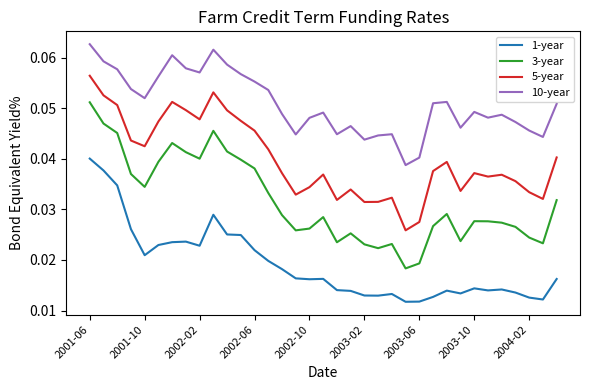

What is the sum of all 5-year values?

1.4